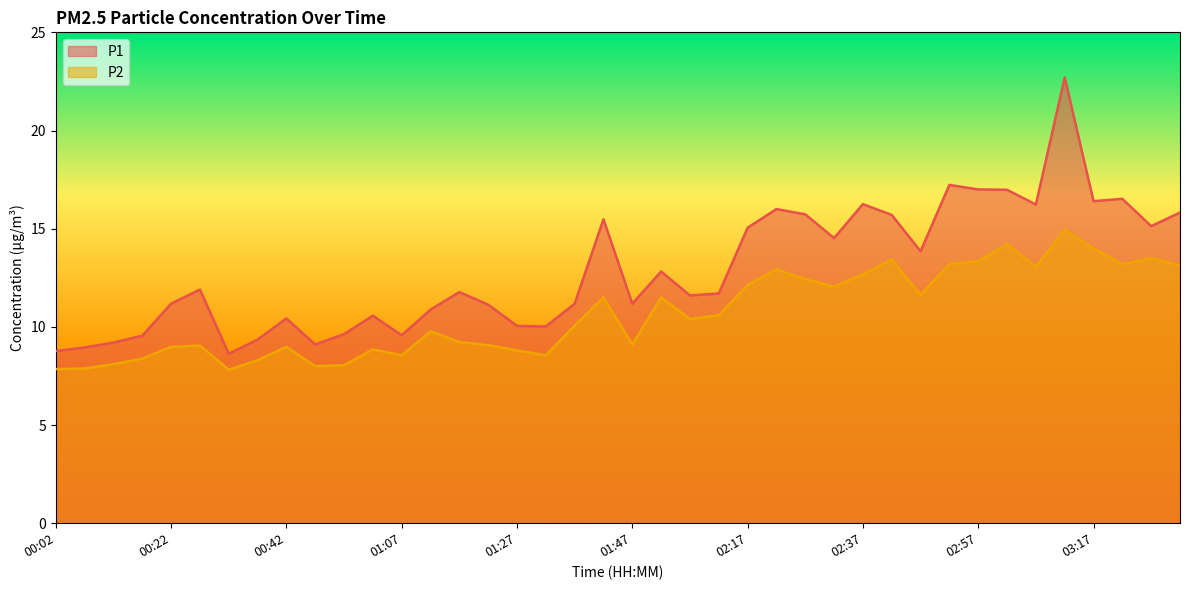

At which label does P2 first exceed 10?

01:37